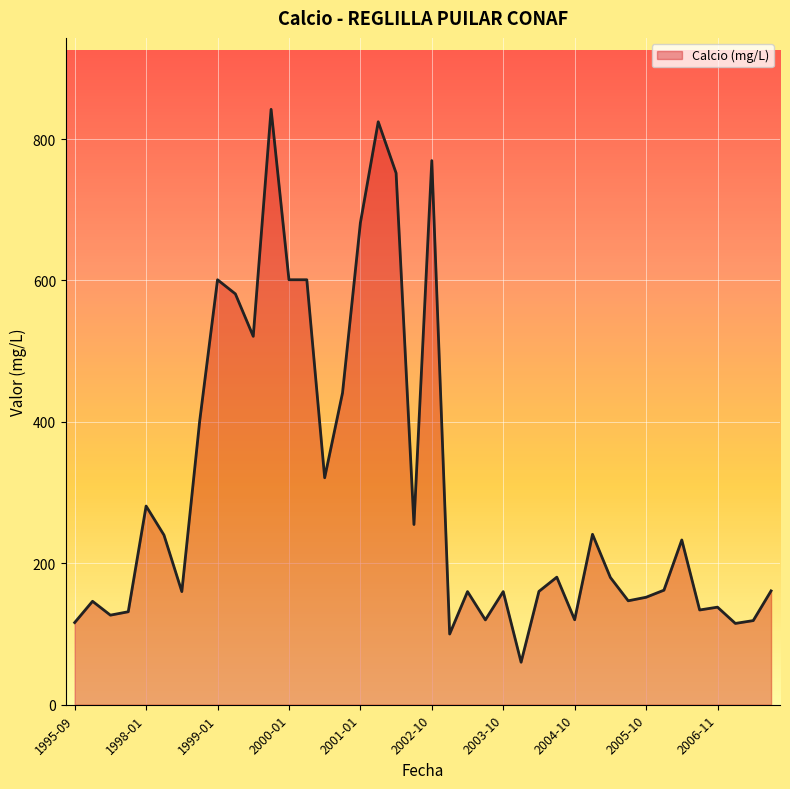

What is the maximum value shown in the chart?

842.0